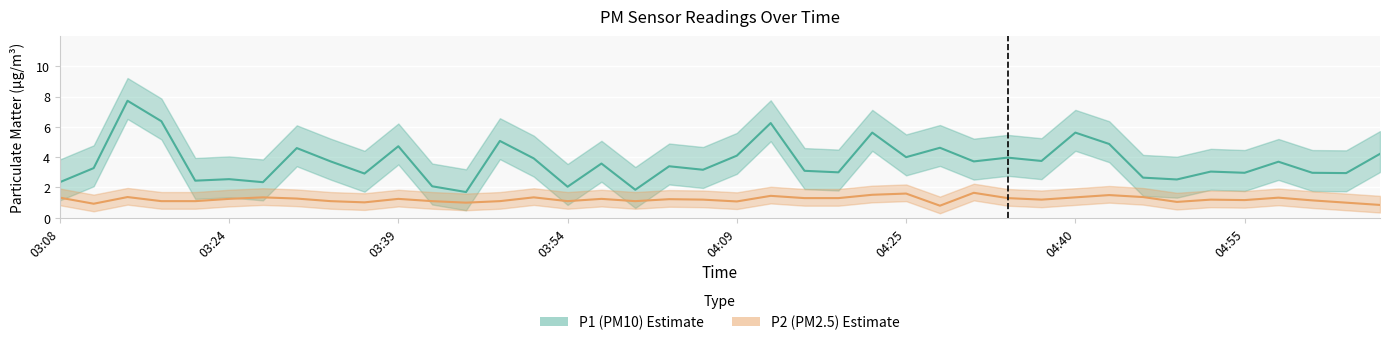

What is the label of the 36th point from the right?

03:21